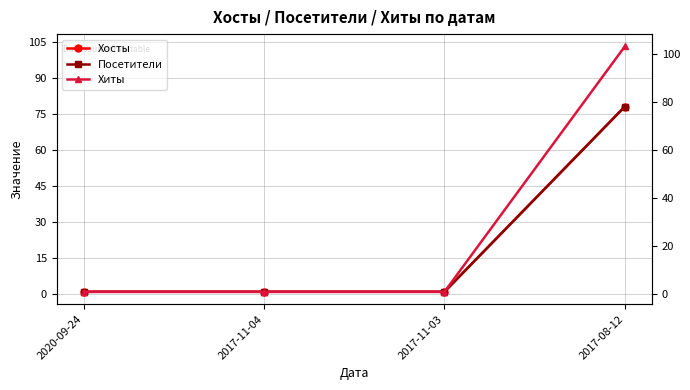

What is the label of the 2nd point from the left?

2017-11-04